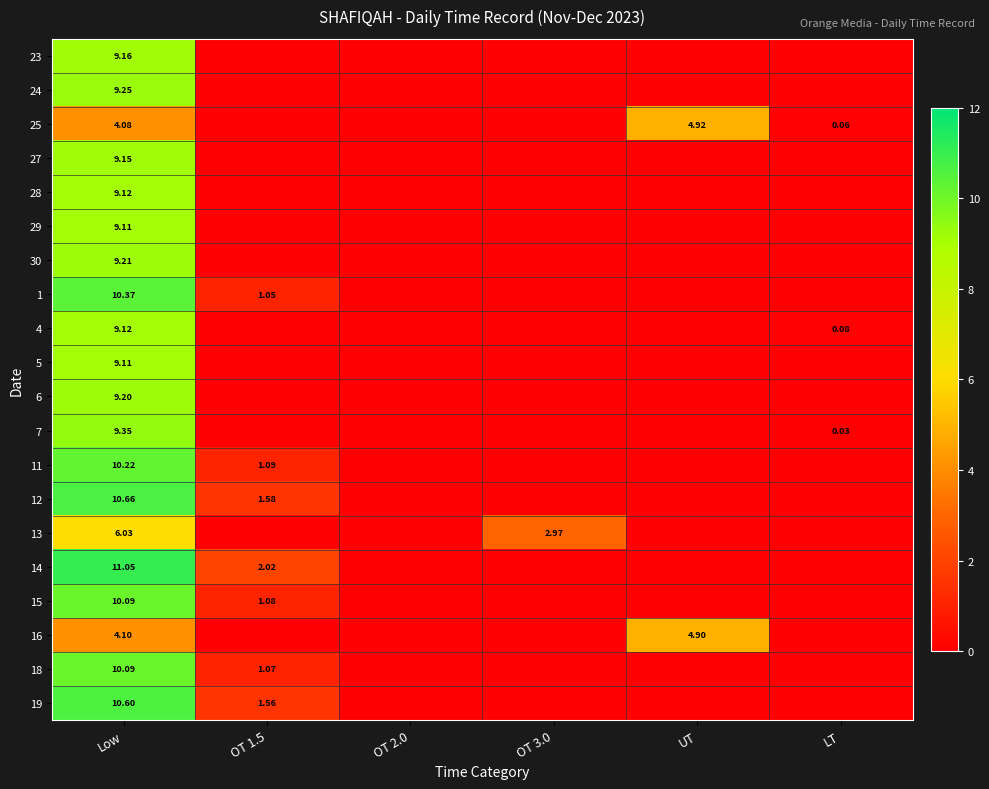

At which label is 24 closest to 4?

OT 1.5